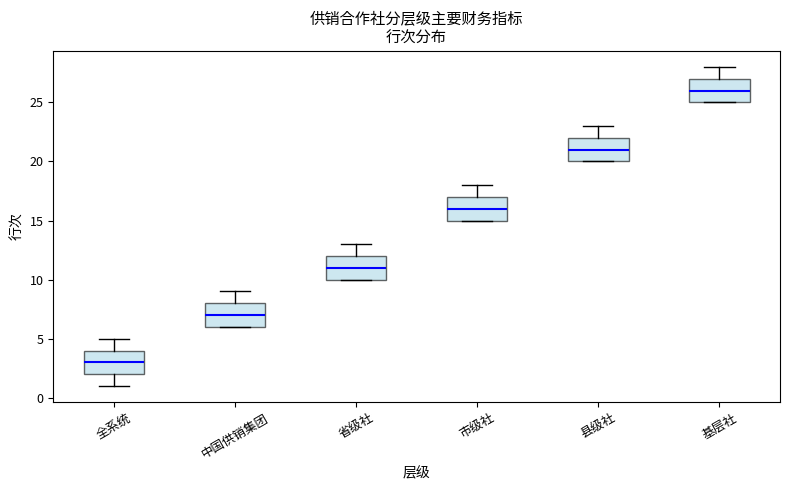

Reading left to right, read every box against the y-axis: the position of its median line, the range the box covers, and the ends of its whiskers. The values are not printed on the chart, so give them approximately, as read against the axis.

全系统: median 3, box 2 to 4, whiskers 1 to 5
中国供销集团: median 7, box 6 to 8, whiskers 6 to 9
省级社: median 11, box 10 to 12, whiskers 10 to 13
市级社: median 16, box 15 to 17, whiskers 15 to 18
县级社: median 21, box 20 to 22, whiskers 20 to 23
基层社: median 26, box 25 to 27, whiskers 25 to 28